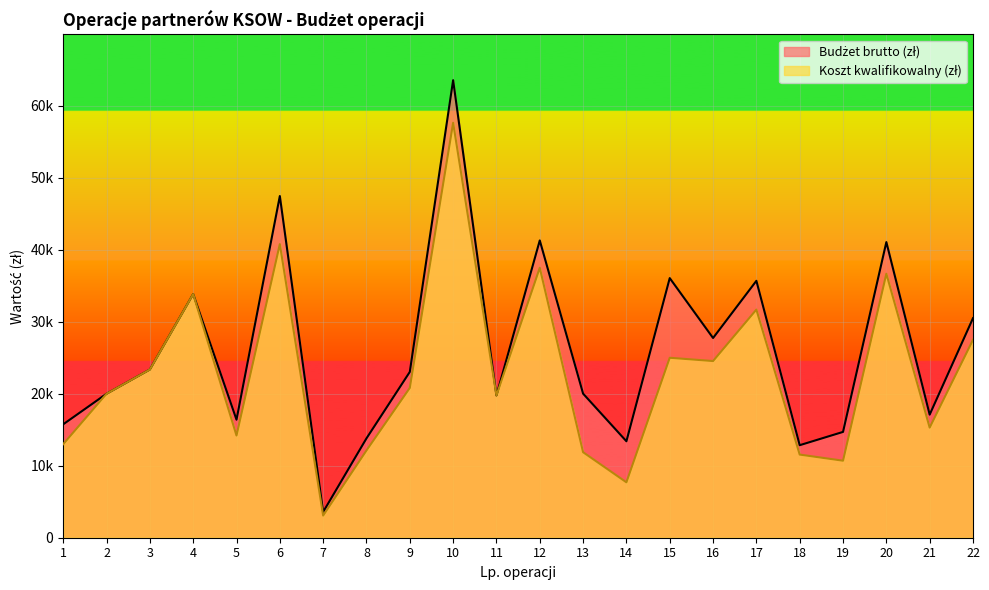

Reading right to left, what are all the values shown in this chart?

Budżet brutto (zł): 30500.0	17100.0	41072.0	14700.0	12854.3	35690.6	27744.0	36067.1	13400.0	20016.4	41300.0	19765.0	63561.4	23037.2	13803.6	3580.0	47466.4	16397.0	33852.8	23370.0	20000.0	15756.1
Koszt kwalifikowalny (zł): 27500.0	15300.0	36672.0	10700.0	11550.0	31690.6	24544.0	25000.0	7700.0	11881.8	37500.0	19765.0	57641.4	20812.2	12123.6	3080.0	40786.4	14200.0	33852.8	23370.0	20000.0	13000.0